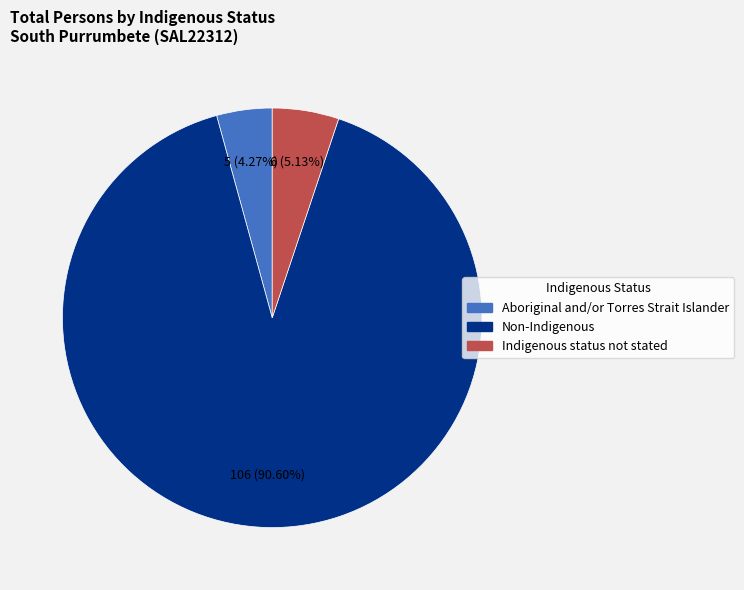

Rank the categories by value from lowest to highest.

Aboriginal and/or Torres Strait Islander, Indigenous status not stated, Non-Indigenous